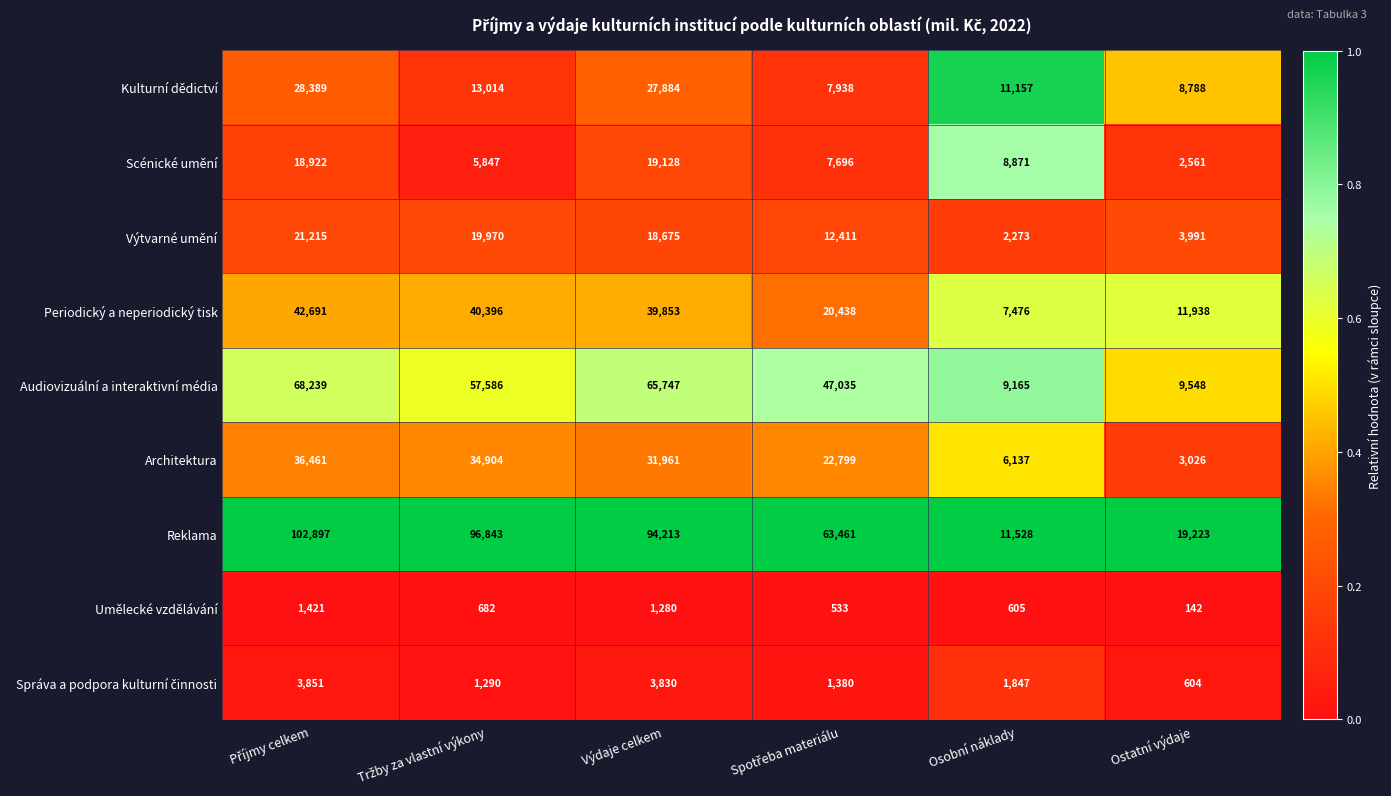

Which category has the lowest value in the Architektura series?

Ostatní výdaje